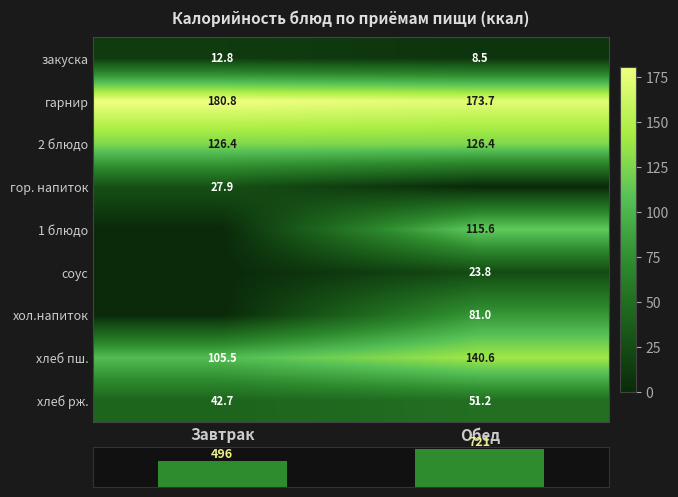

The value of хлеб рж. at Обед is 51.2. True or false?

True